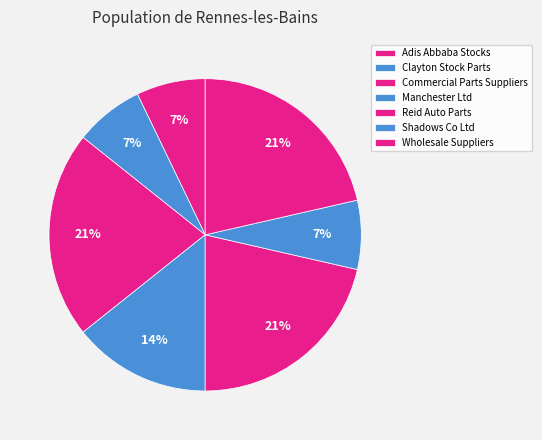

To the nearest percent, what percentage of the pie is Shadows Co Ltd?

7%